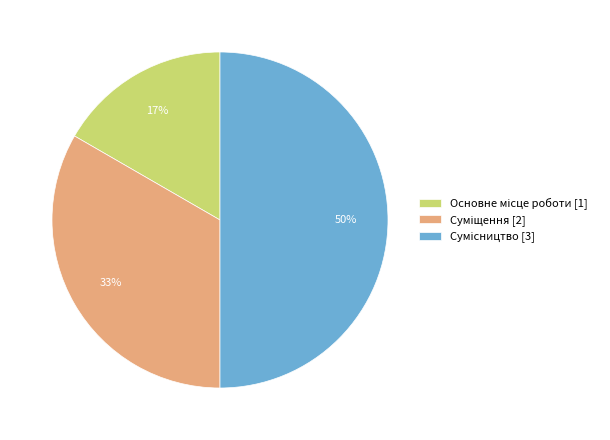

To the nearest percent, what is the average slice percentage?

33%